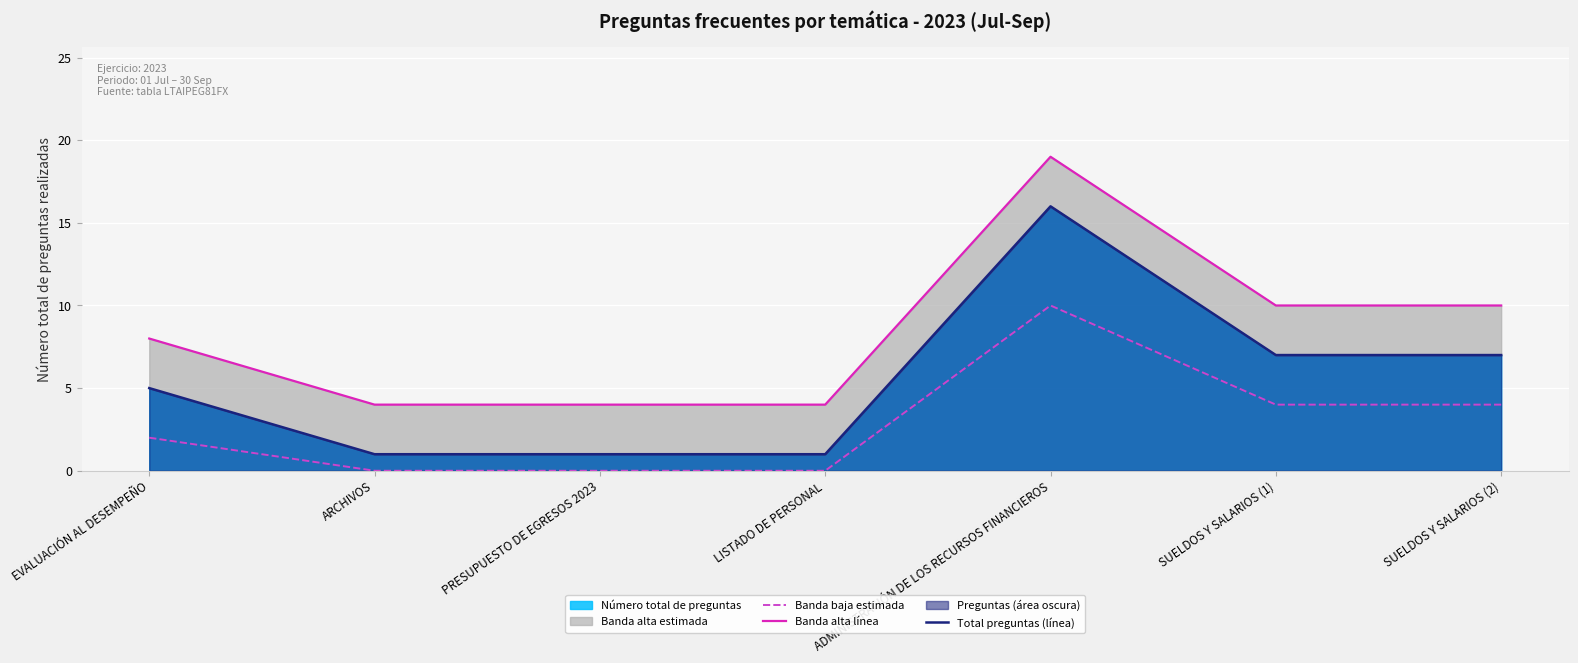

True or false: Total preguntas (línea) has a value of 0 at LISTADO DE PERSONAL.

False